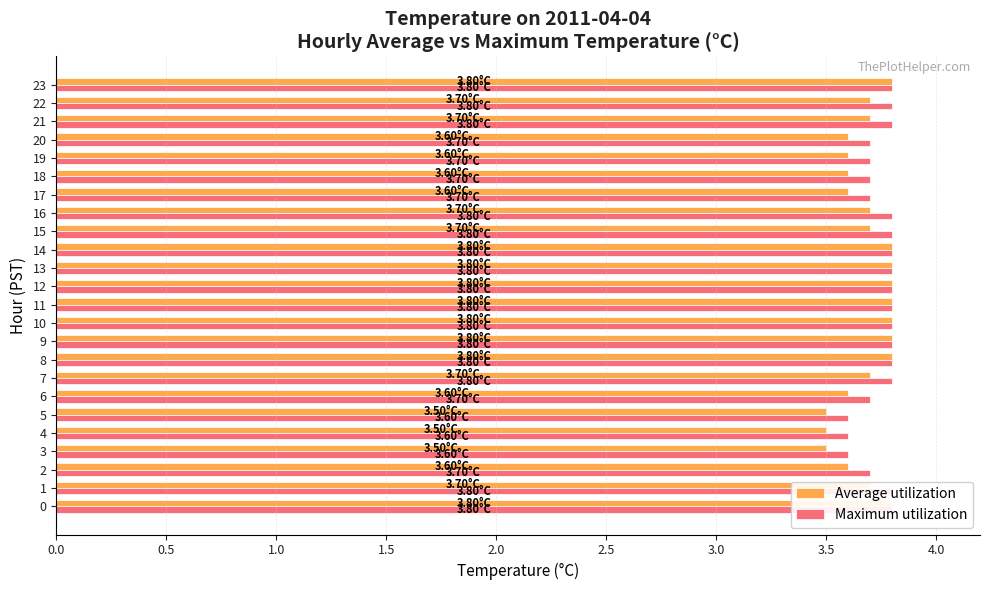

Which series has the largest total across all categories?

Maximum utilization